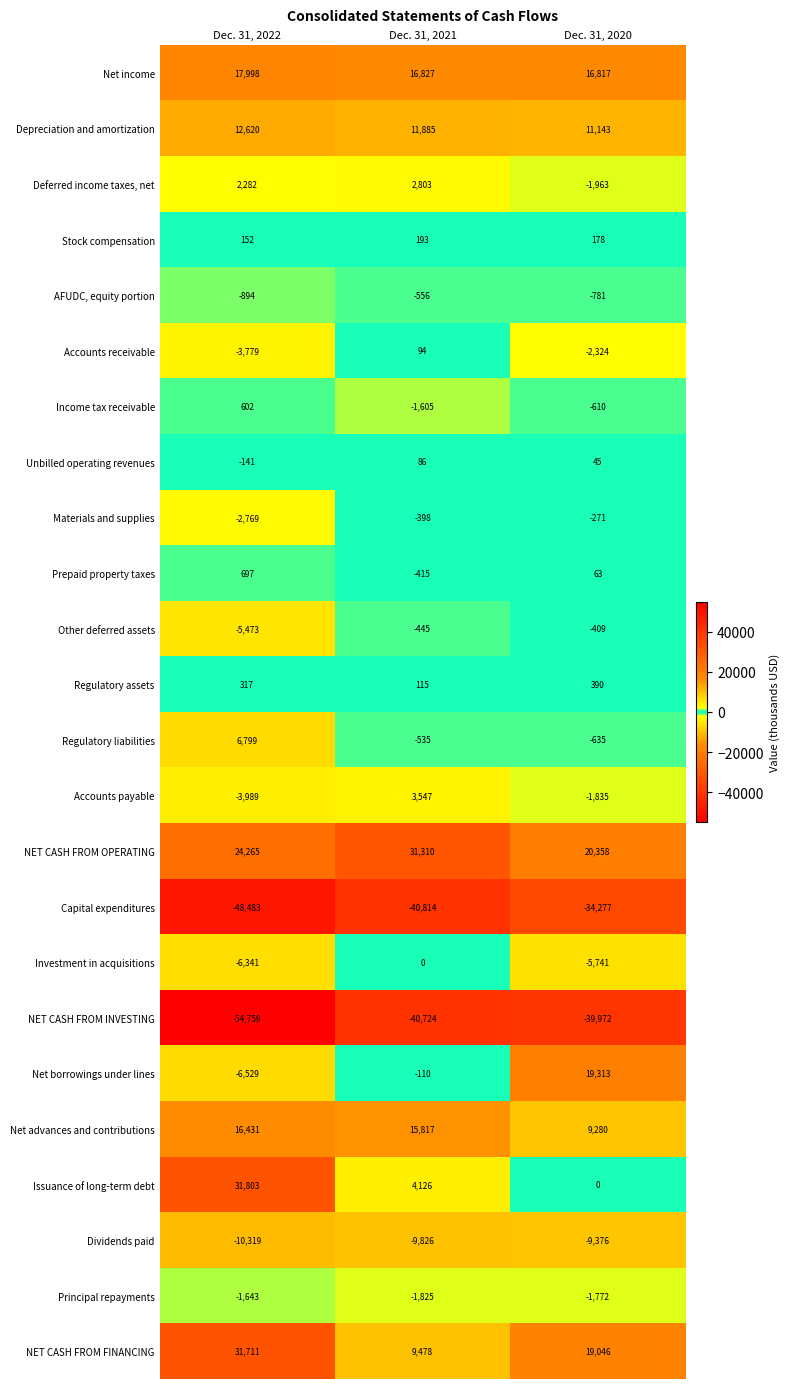

Is it true that Dividends paid equals -9376 at Dec. 31, 2020?

True